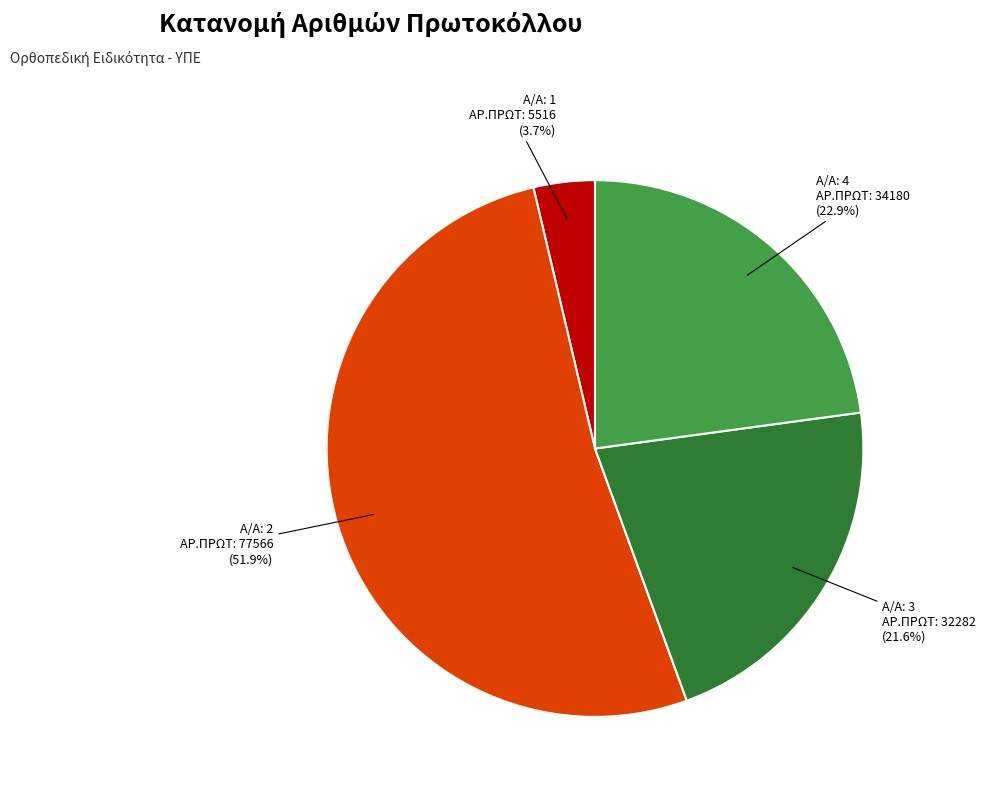

What is the largest slice in the pie chart?

Α/Α: 2 ΑΡ.ΠΡΩΤ: 77566